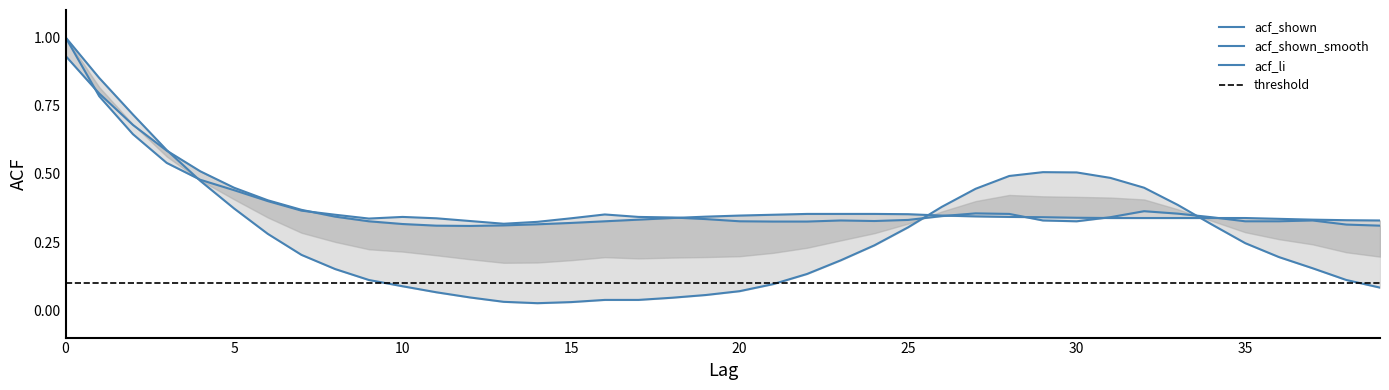

Reading left to right, transcribe all the data shown in this chart.

acf_shown: 1.0	0.8	0.6	0.5	0.5	0.4	0.4	0.4	0.3	0.3	0.3	0.3	0.3	0.3	0.3	0.3	0.4	0.3	0.3	0.3	0.3	0.3	0.3	0.3	0.3	0.3	0.3	0.4	0.4	0.3	0.3	0.3	0.4	0.4	0.3	0.3	0.3	0.3	0.3	0.3
acf_shown_smooth: 0.9	0.8	0.7	0.6	0.5	0.4	0.4	0.4	0.3	0.3	0.3	0.3	0.3	0.3	0.3	0.3	0.3	0.3	0.3	0.3	0.3	0.3	0.4	0.4	0.4	0.4	0.3	0.3	0.3	0.3	0.3	0.3	0.3	0.3	0.3	0.3	0.3	0.3	0.3	0.3
acf_li: 1.0	0.9	0.7	0.6	0.5	0.4	0.3	0.2	0.2	0.1	0.1	0.1	0.0	0.0	0.0	0.0	0.0	0.0	0.0	0.1	0.1	0.1	0.1	0.2	0.2	0.3	0.4	0.4	0.5	0.5	0.5	0.5	0.4	0.4	0.3	0.2	0.2	0.2	0.1	0.1